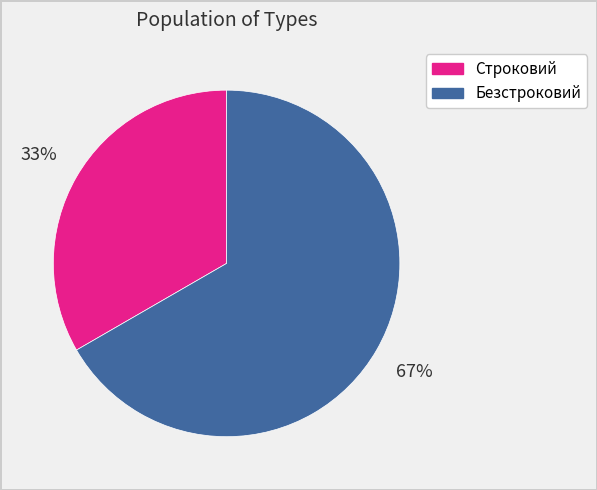

Which slice is the largest?

Безстроковий